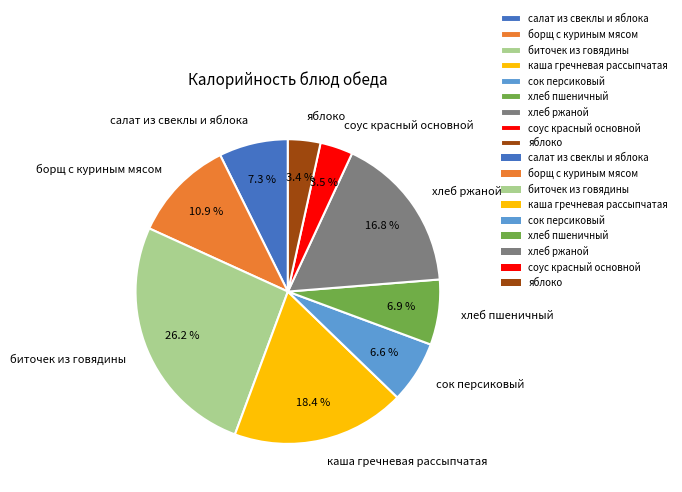

What portion of the pie excludes биточек из говядины?

73.8%